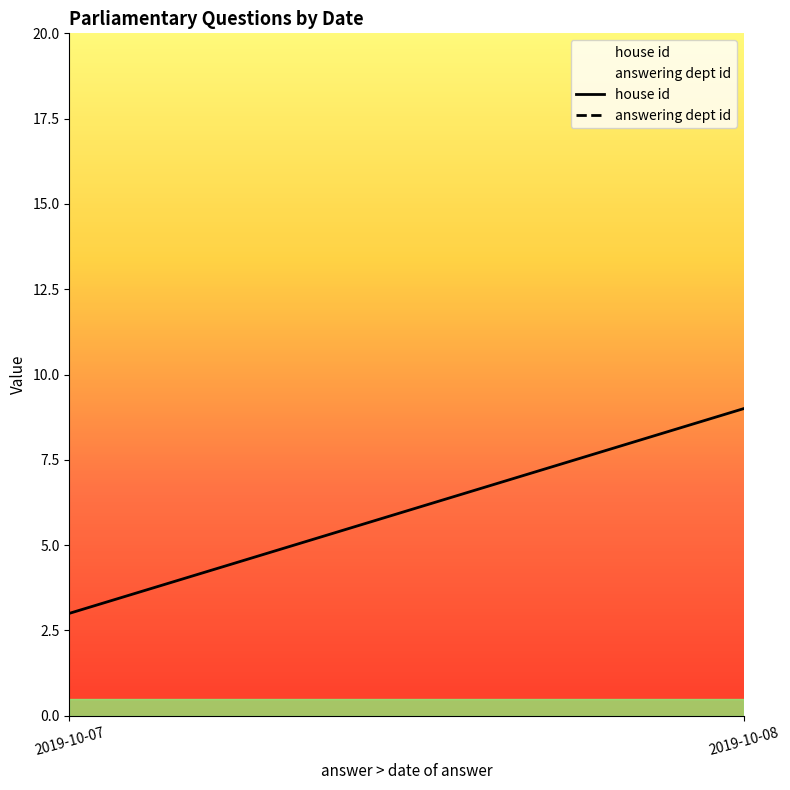

At which label is answering dept id closest to 80?

2019-10-07